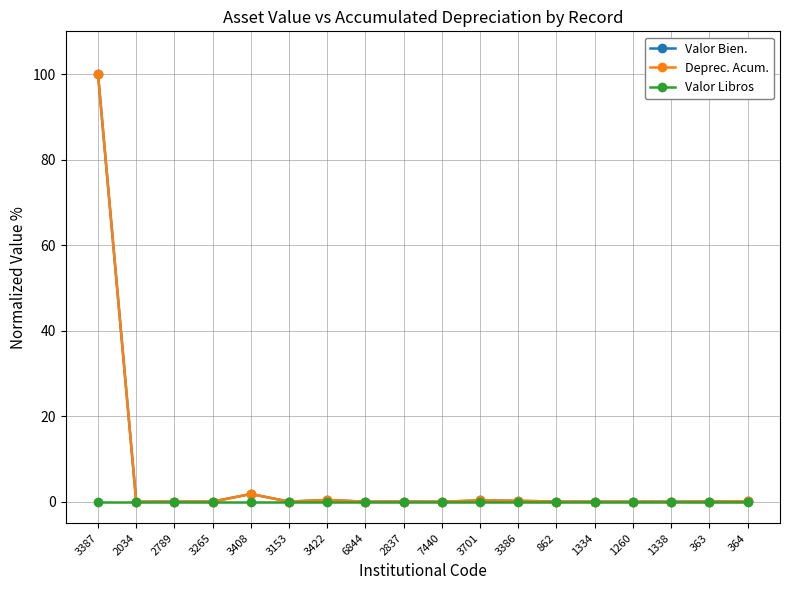

True or false: Deprec. Acum. and Valor Libros intersect in this chart.

False